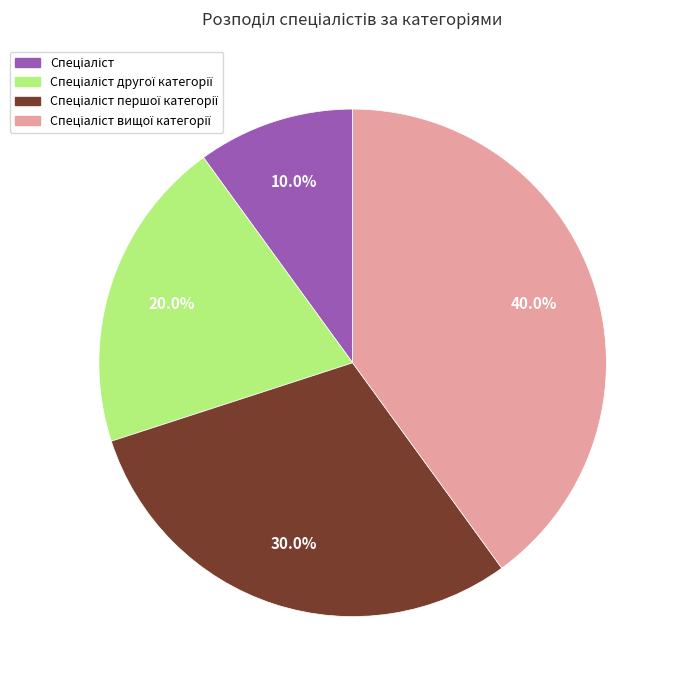

Is there a majority slice in this chart?

No